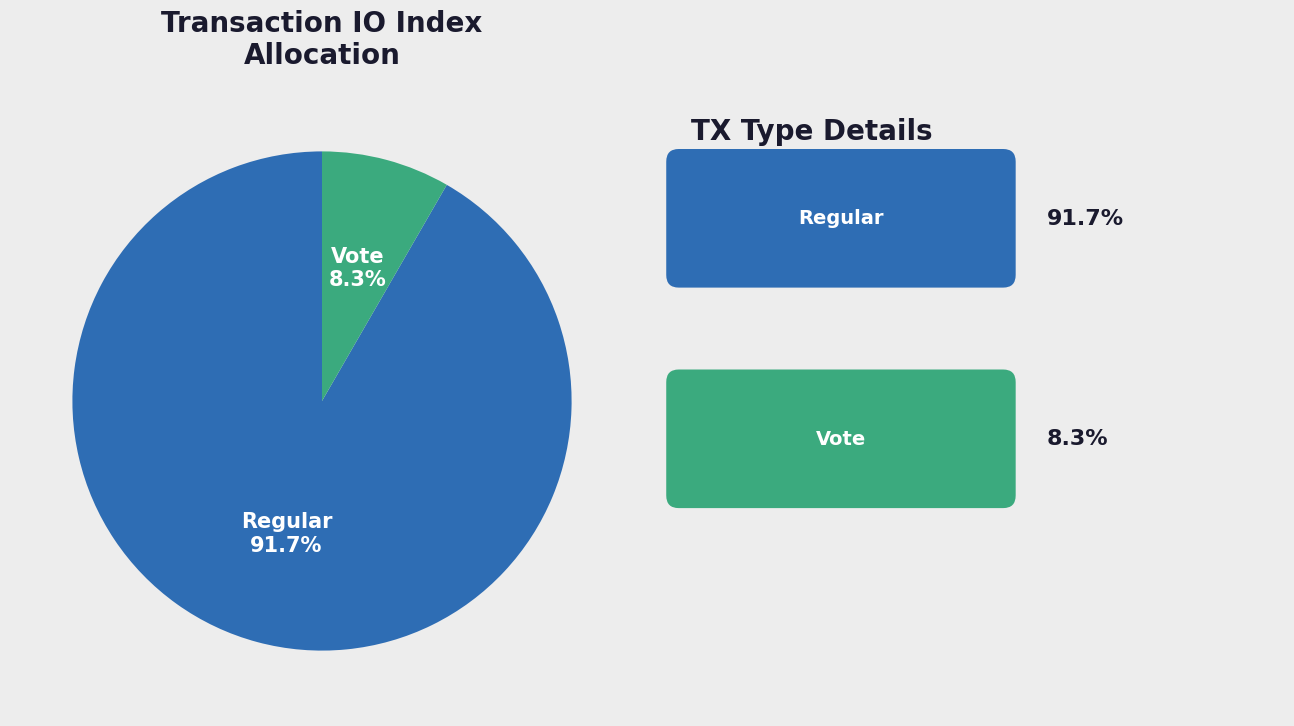

Does any single category account for the majority?

Yes